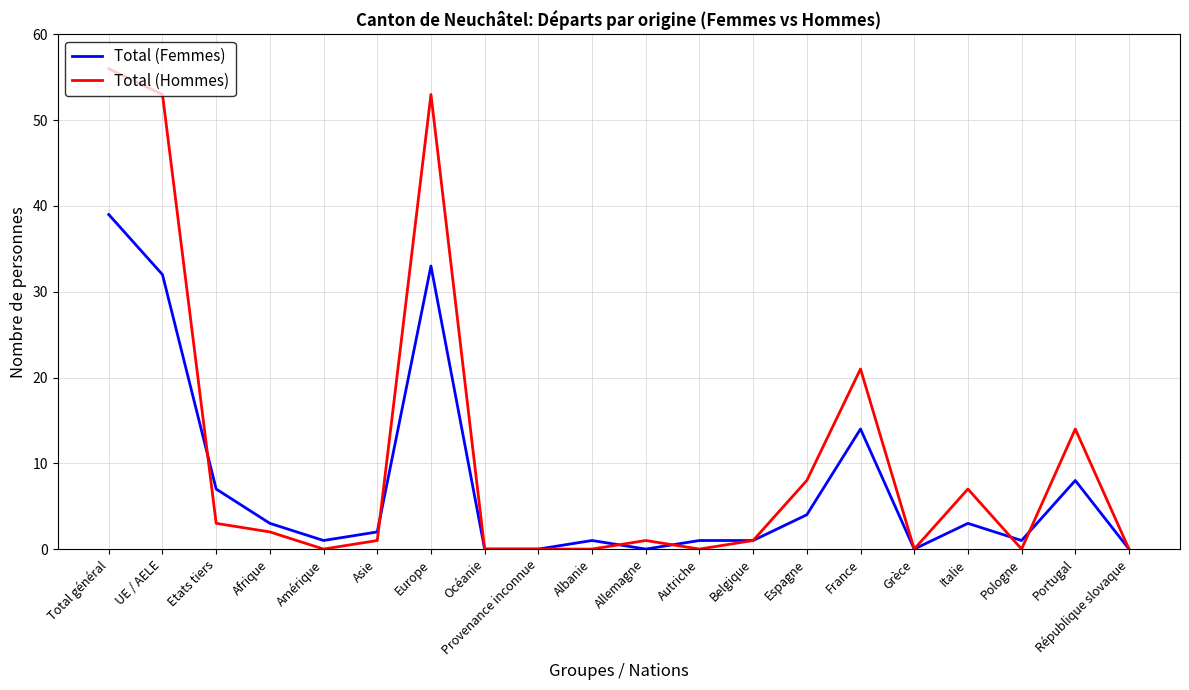

Reading left to right, transcribe all the data shown in this chart.

Total (Femmes): Total général=39	UE / AELE=32	Etats tiers=7	Afrique=3	Amérique=1	Asie=2	Europe=33	Océanie=0	Provenance inconnue=0	Albanie=1	Allemagne=0	Autriche=1	Belgique=1	Espagne=4	France=14	Grèce=0	Italie=3	Pologne=1	Portugal=8	République slovaque=0
Total (Hommes): Total général=56	UE / AELE=53	Etats tiers=3	Afrique=2	Amérique=0	Asie=1	Europe=53	Océanie=0	Provenance inconnue=0	Albanie=0	Allemagne=1	Autriche=0	Belgique=1	Espagne=8	France=21	Grèce=0	Italie=7	Pologne=0	Portugal=14	République slovaque=0